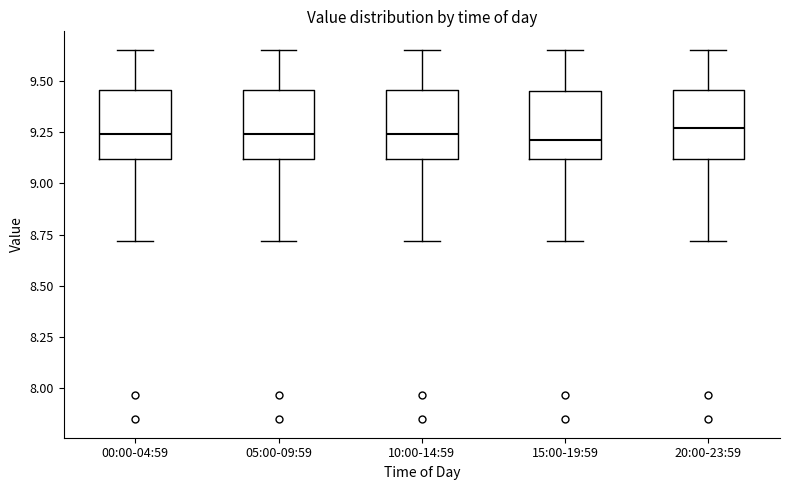

Reading left to right, read every box against the y-axis: the position of its median line, the range the box covers, and the ends of its whiskers. The values are not printed on the chart, so give them approximately, as read against the axis.

00:00-04:59: median 9.25, box 9.10 to 9.45, whiskers 8.70 to 9.65
05:00-09:59: median 9.25, box 9.10 to 9.45, whiskers 8.70 to 9.65
10:00-14:59: median 9.25, box 9.10 to 9.45, whiskers 8.70 to 9.65
15:00-19:59: median 9.20, box 9.10 to 9.45, whiskers 8.70 to 9.65
20:00-23:59: median 9.25, box 9.10 to 9.45, whiskers 8.70 to 9.65